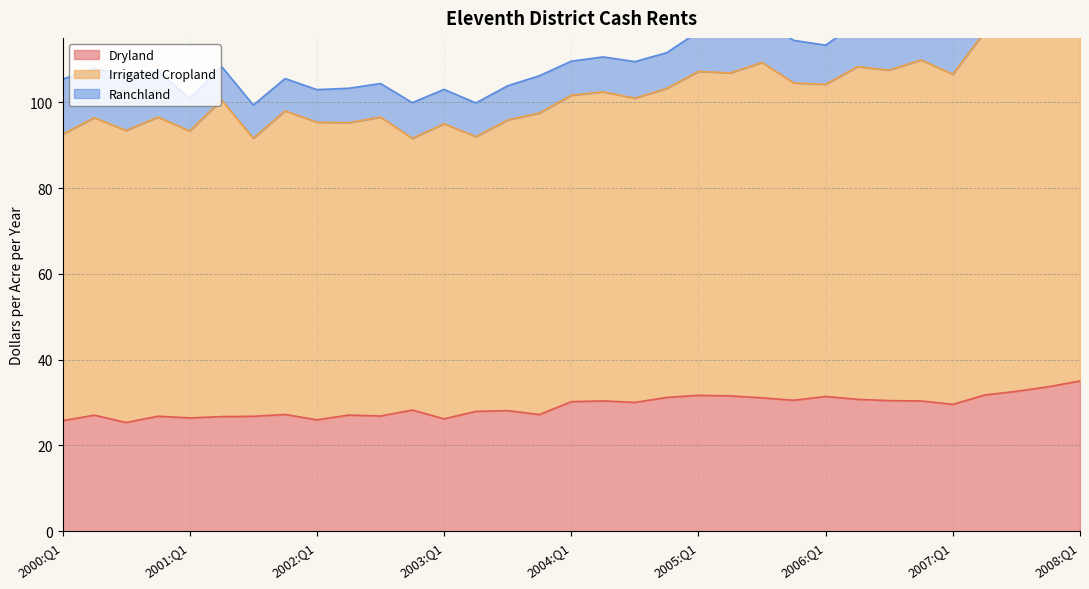

The Dryland series shows 30.0 at 2004:Q3. True or false?

True